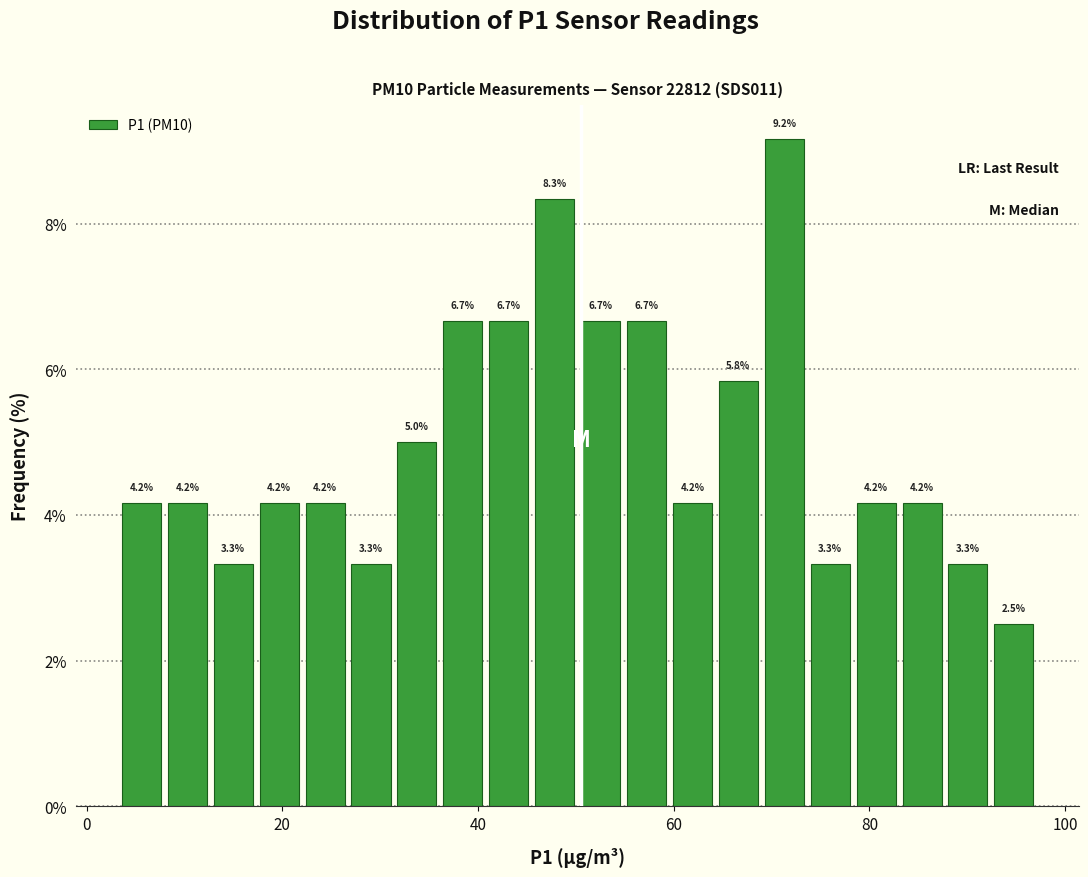

Read against the x-axis, roughly where is the centre of the tallest bar?

72